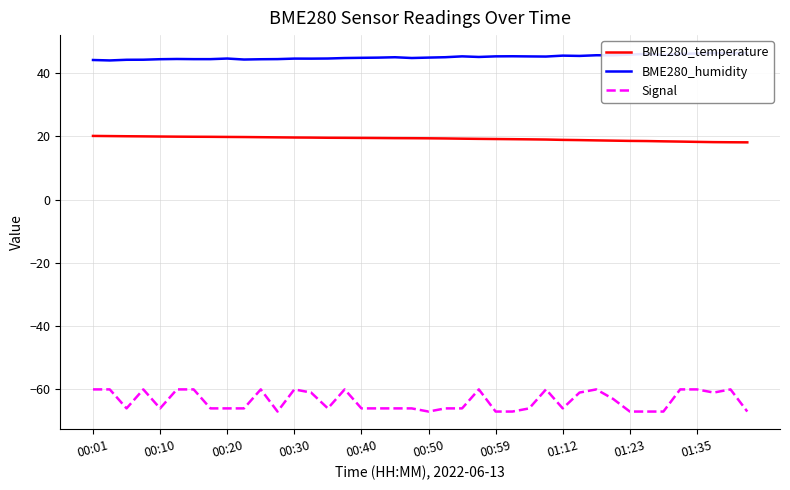

True or false: Signal and BME280_temperature cross at least once.

False